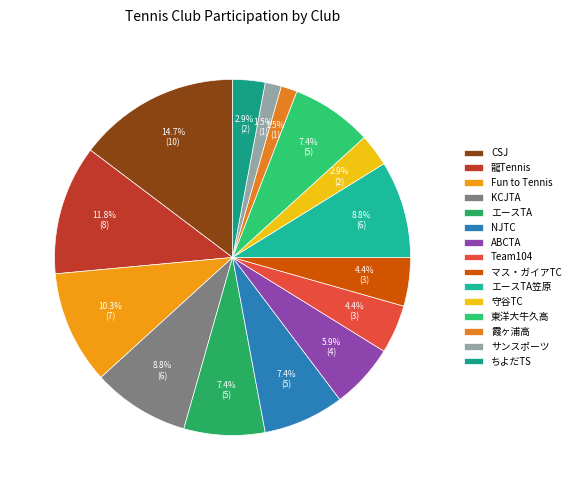

Count the number of slices in the pie.

15